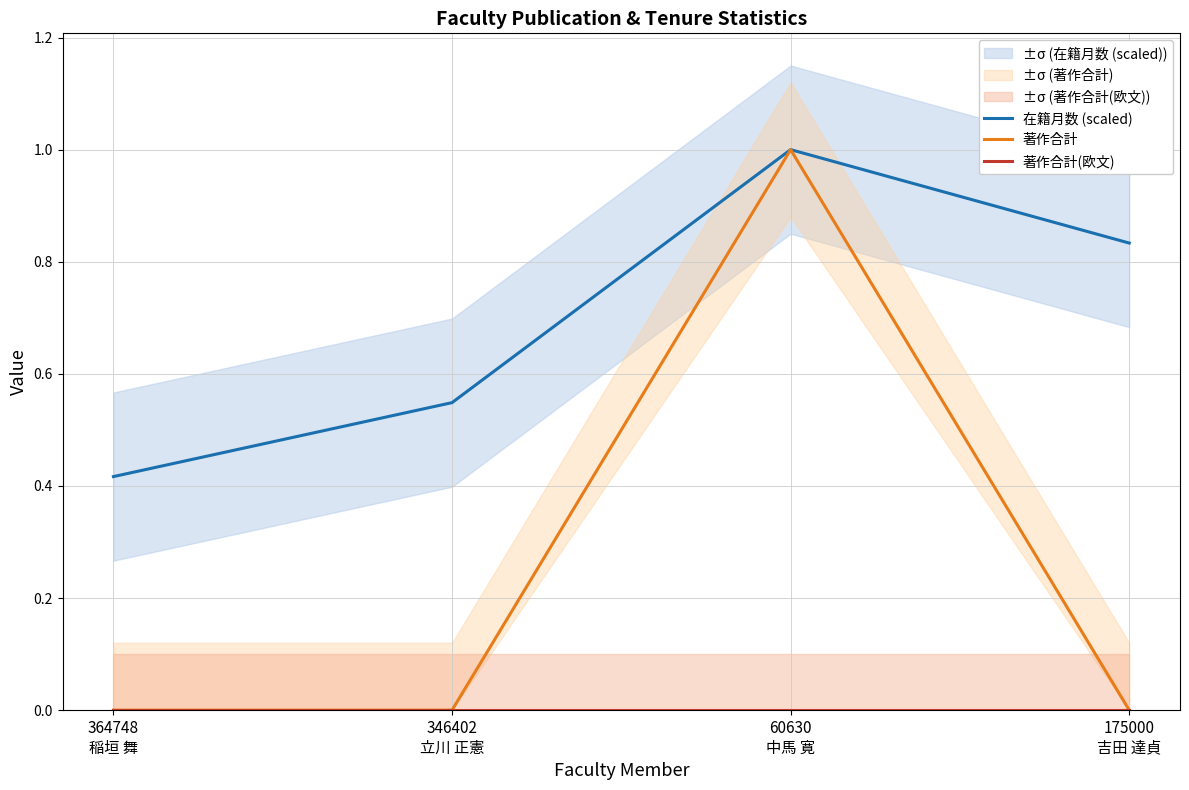

What are all the series names shown in the legend?

在籍月数 (scaled), 著作合計, 著作合計(欧文)